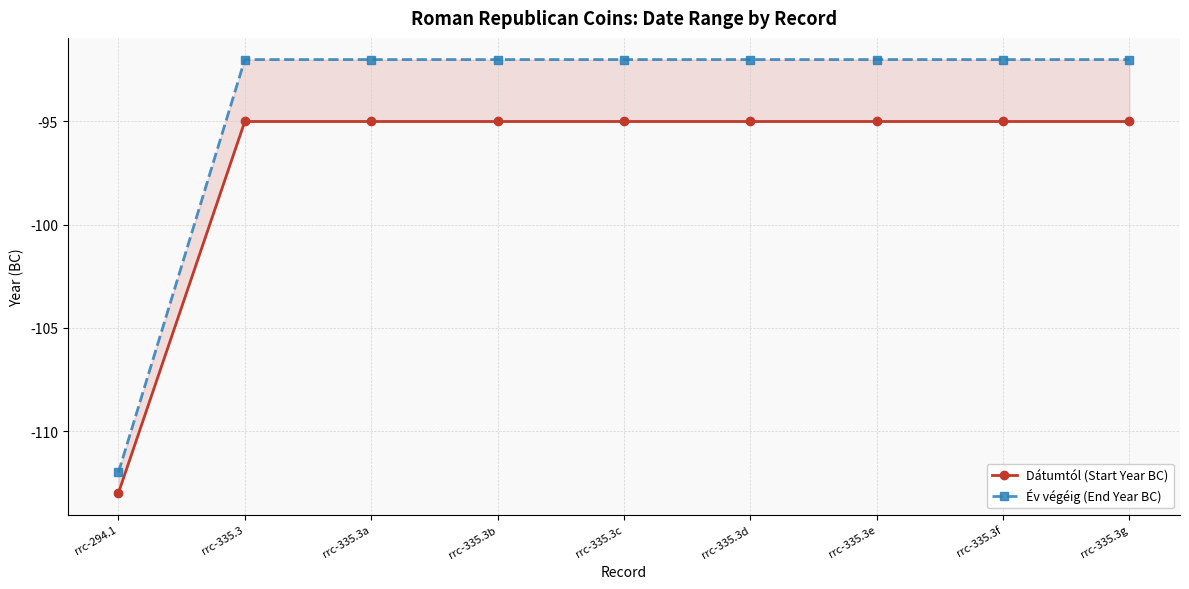

What is the difference between the maximum and minimum values in the Év végéig (End Year BC) series?

20